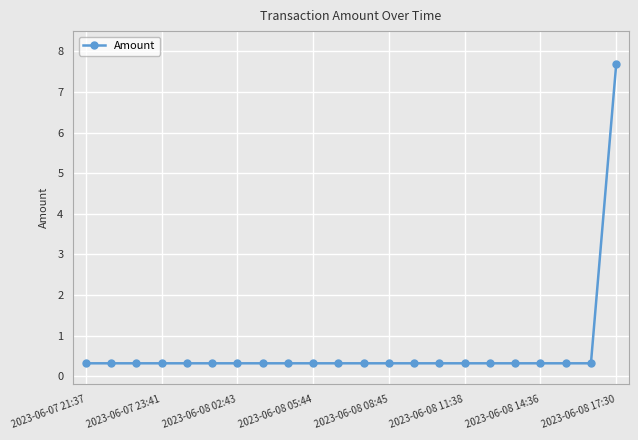

Reading left to right, transcribe all the data shown in this chart.

0.3	0.3	0.3	0.3	0.3	0.3	0.3	0.3	0.3	0.3	0.3	0.3	0.3	0.3	0.3	0.3	0.3	0.3	0.3	0.3	0.3	7.7